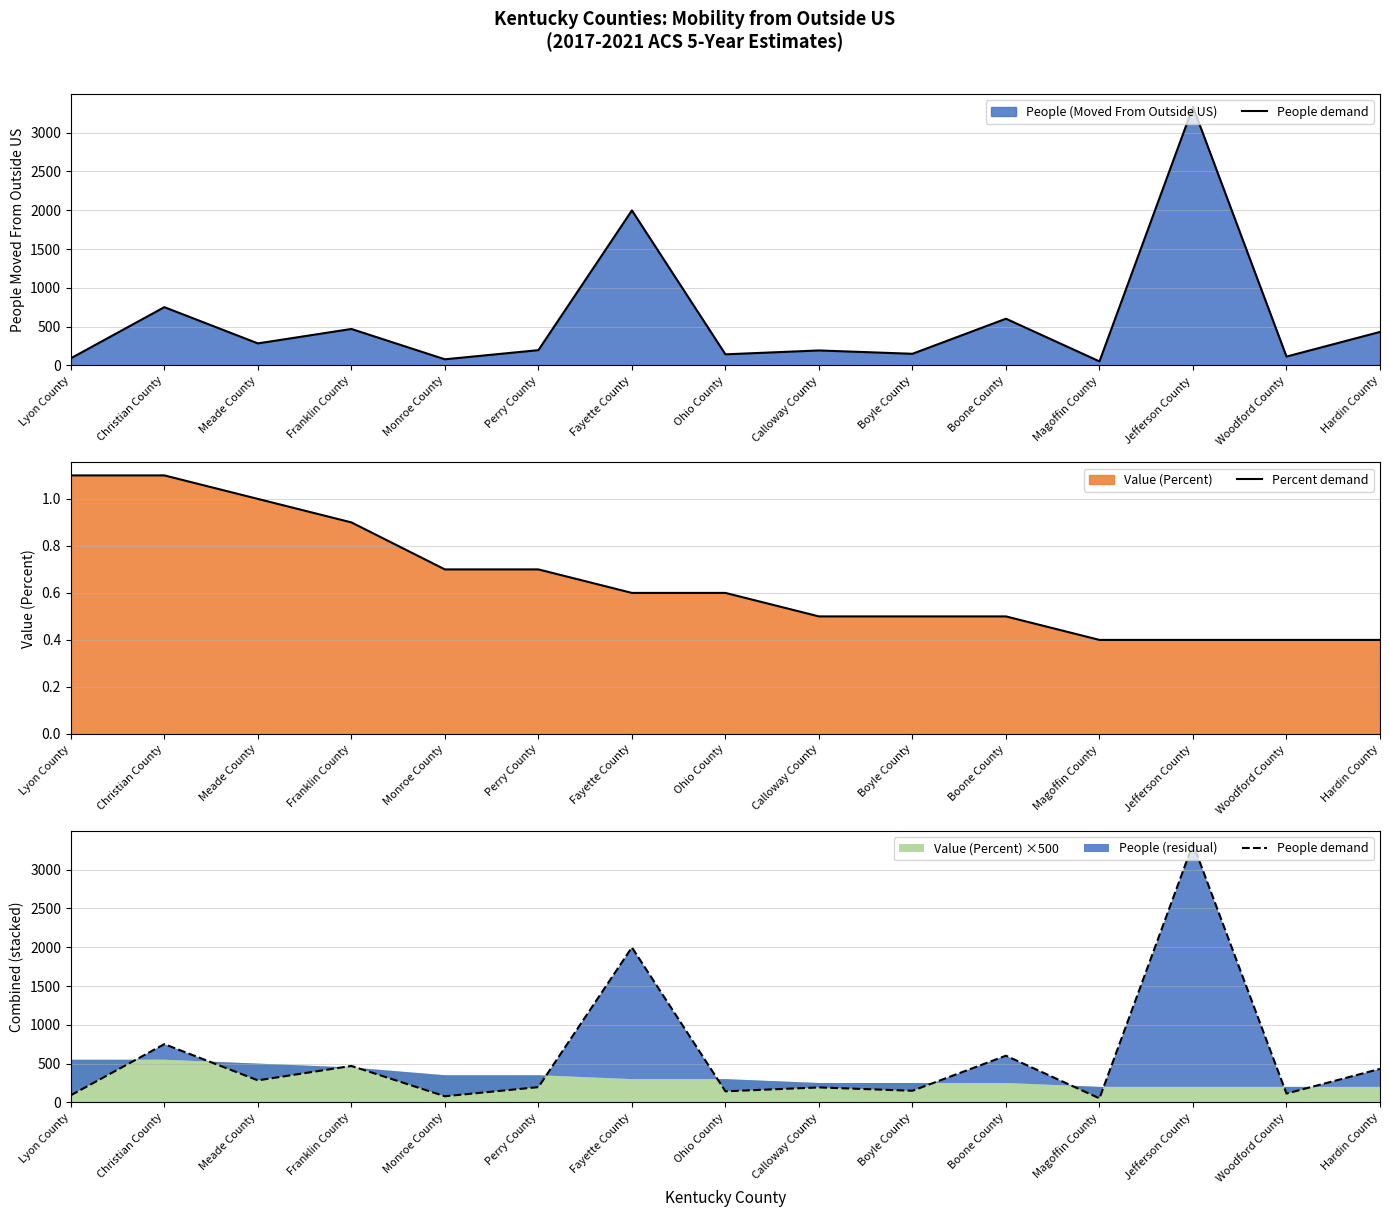

Is the value of Percent demand at Boone County greater than the value of People demand at Christian County?

No